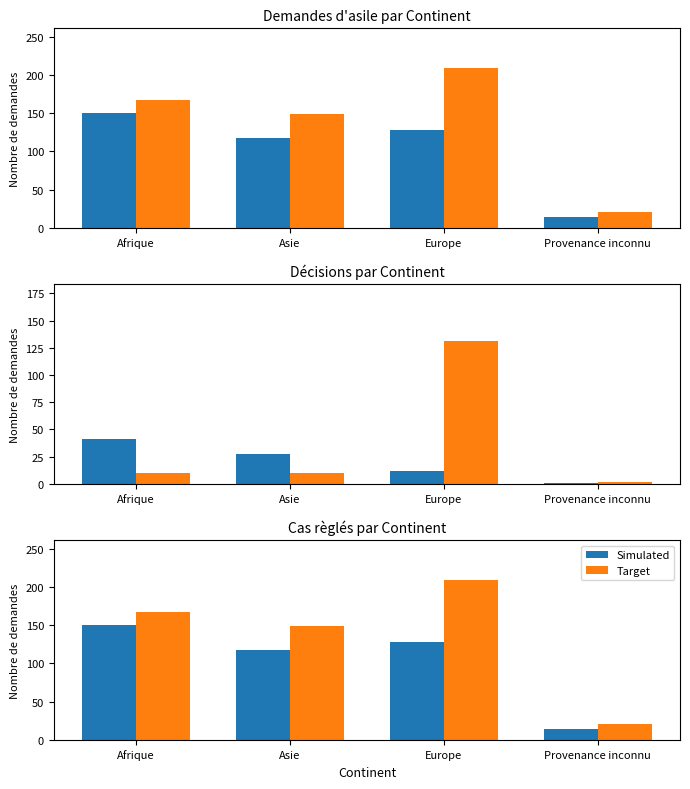

What is the label of the 1st bar from the right?

Provenance inconnu